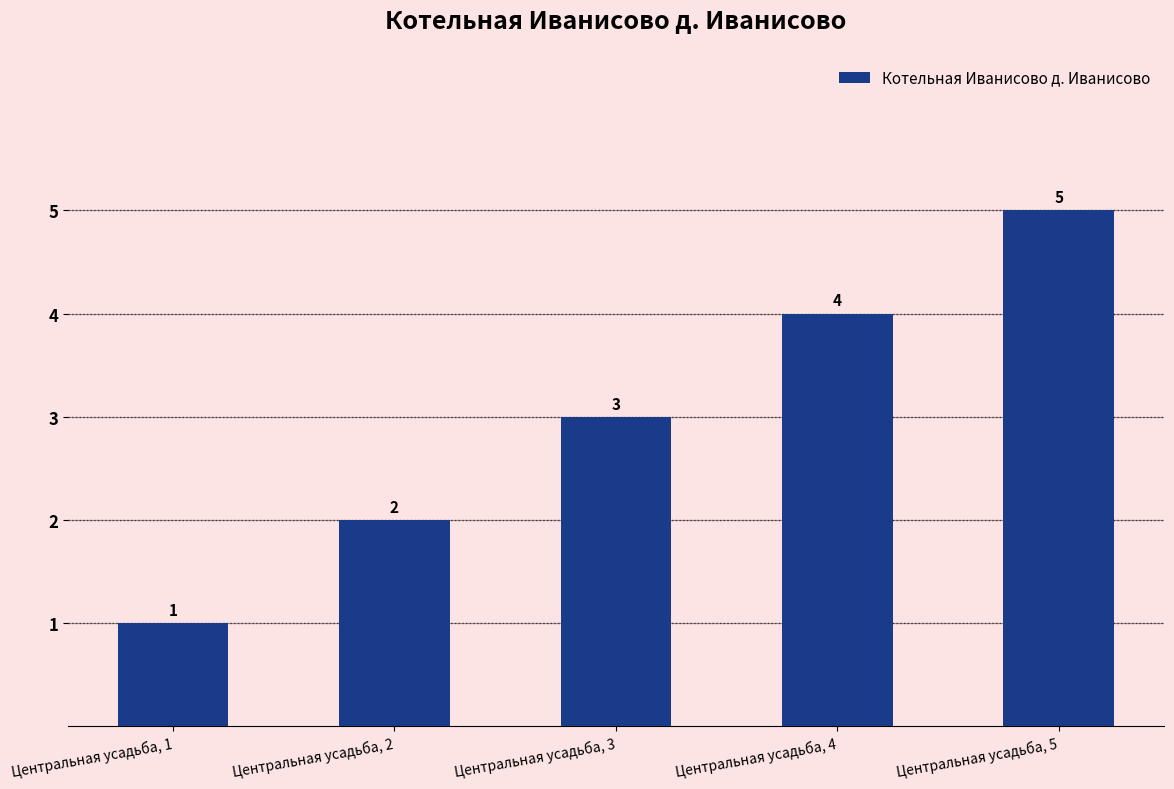

What is the change in value from Центральная усадьба, 3 to Центральная усадьба, 4?

+1